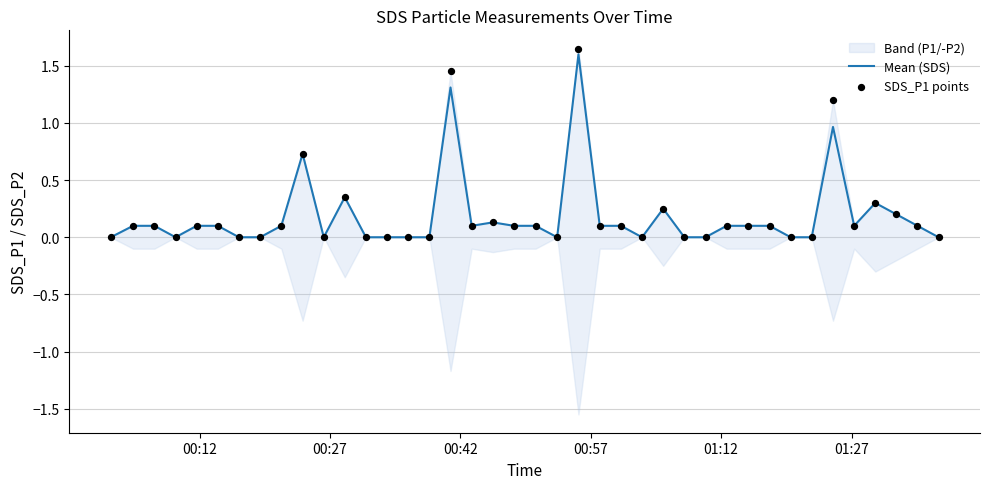

What is the maximum value for Mean (SDS)?

1.6